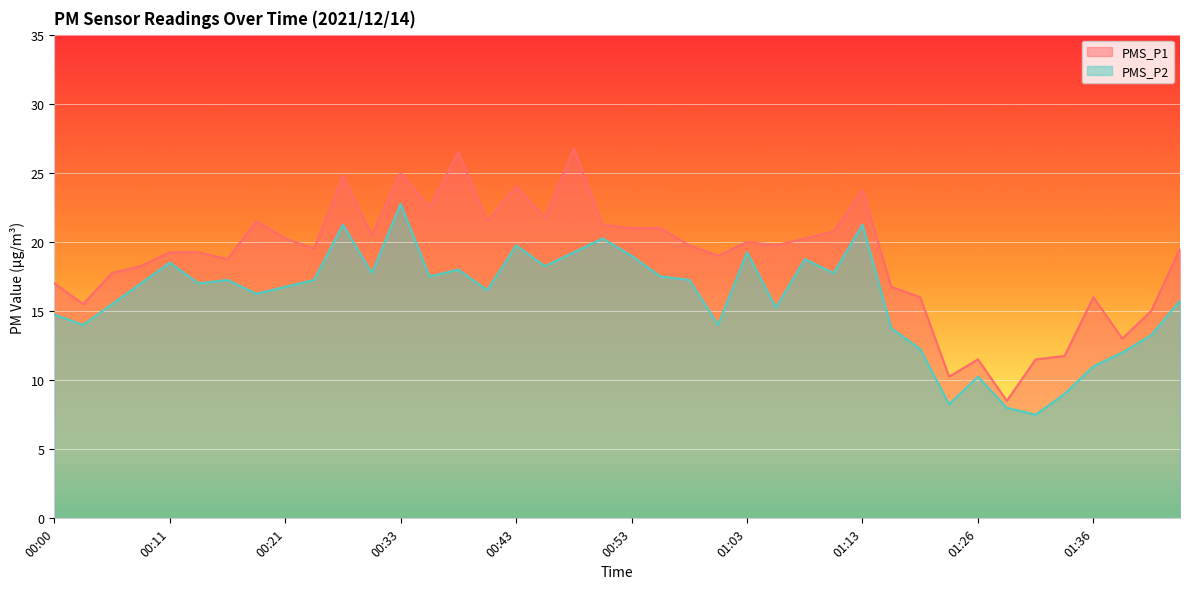

At 00:26, list the series in order from largest to smallest.

PMS_P1, PMS_P2